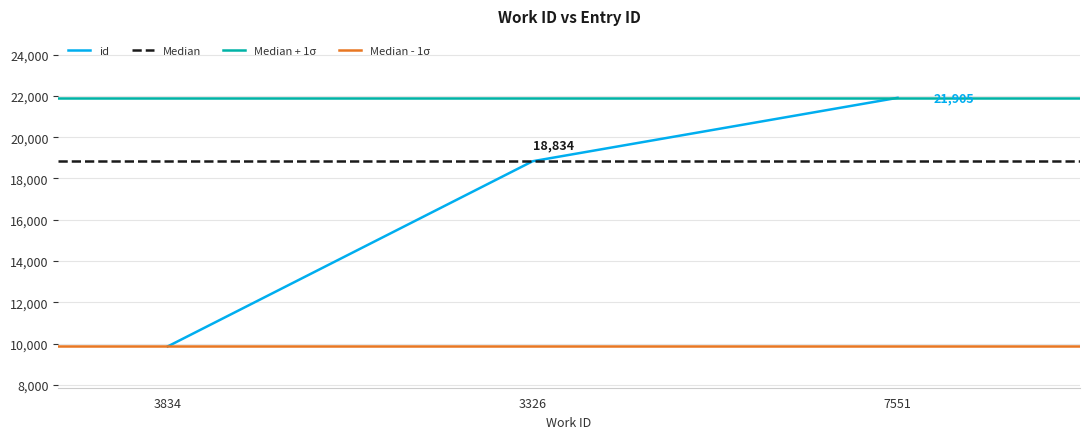

Which has a higher value, 3834 or 3326?

3326